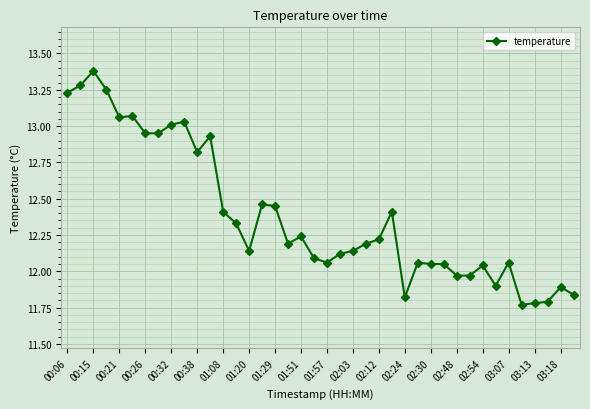

What is the difference between the second highest and second lowest values?

1.5